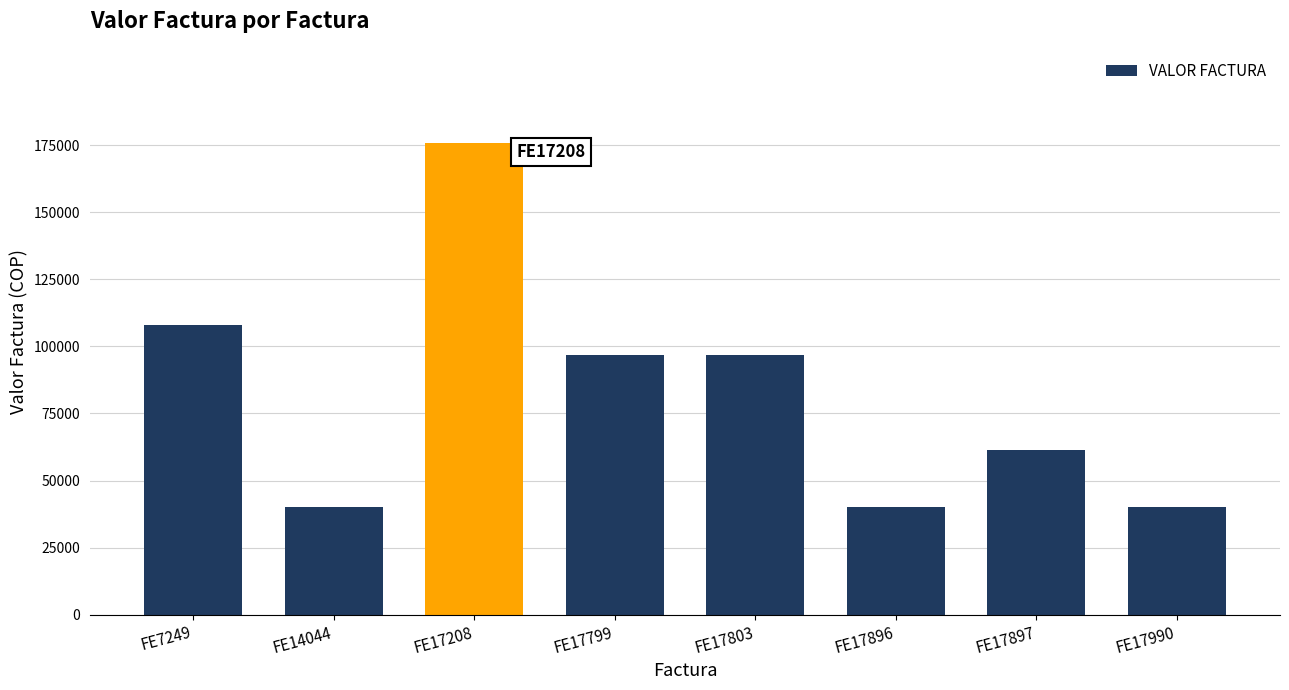

Approximately how many times larger is the value at FE17896 compared to FE7249?

0.4